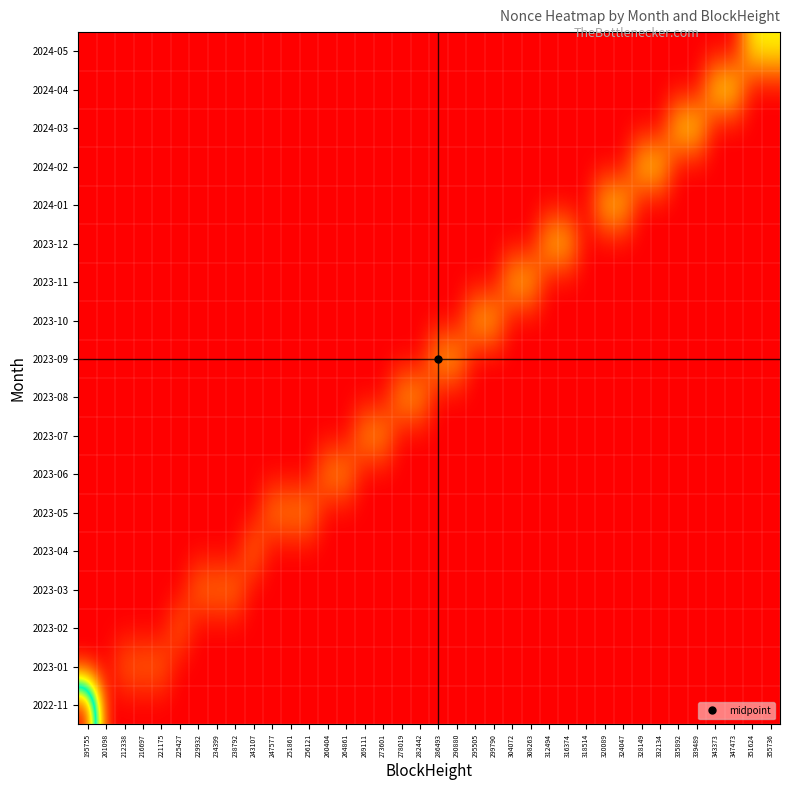

What is the greatest value displayed?

82841